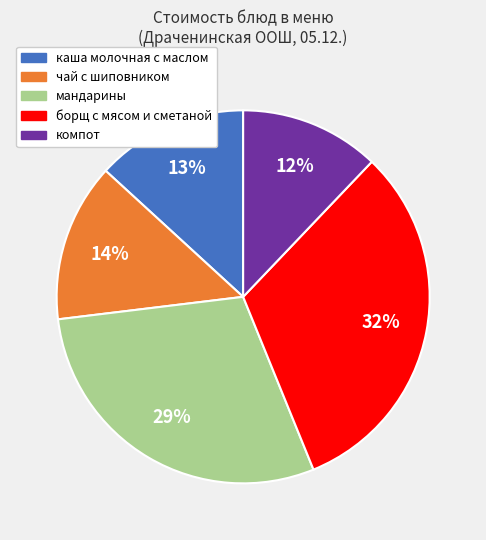

Which category has the biggest portion of the pie?

борщ с мясом и сметаной